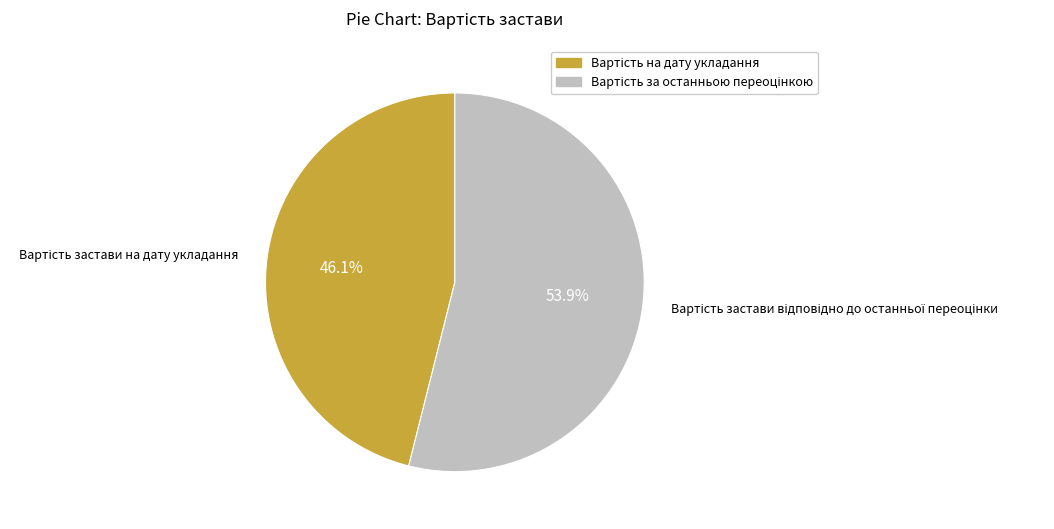

Does any single category account for the majority?

Yes